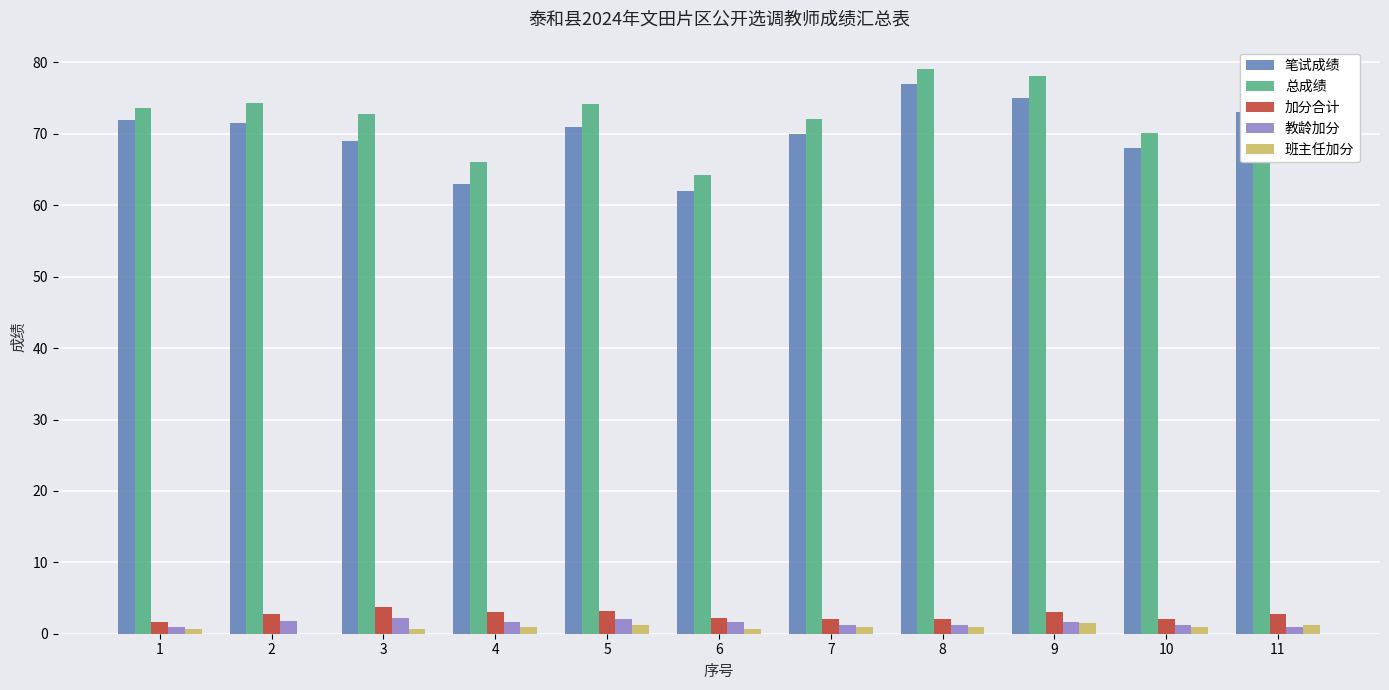

The 总成绩 series shows 101.0 at 3. True or false?

False